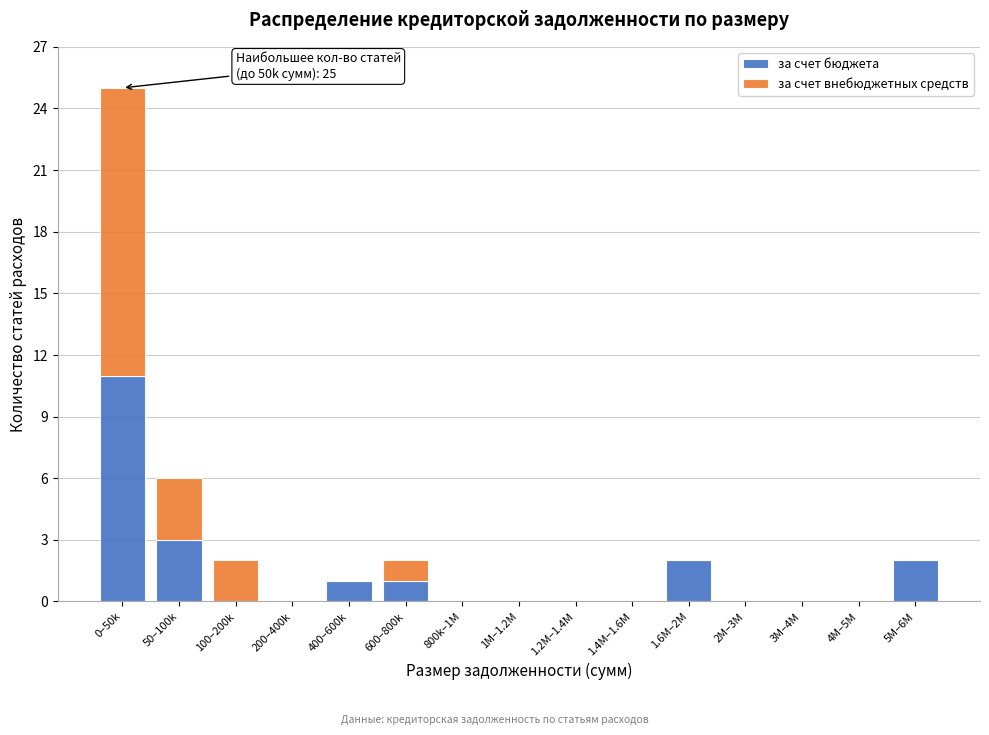

Reading left to right, what are the values for за счет бюджета?

0–50k=11	50–100k=3	100–200k=0	200–400k=0	400–600k=1	600–800k=1	800k–1M=0	1M–1.2M=0	1.2M–1.4M=0	1.4M–1.6M=0	1.6M–2M=2	2M–3M=0	3M–4M=0	4M–5M=0	5M–6M=2